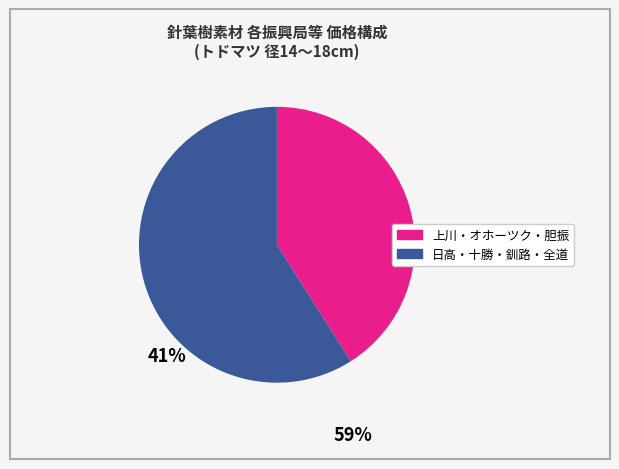

Does any single category account for the majority?

Yes